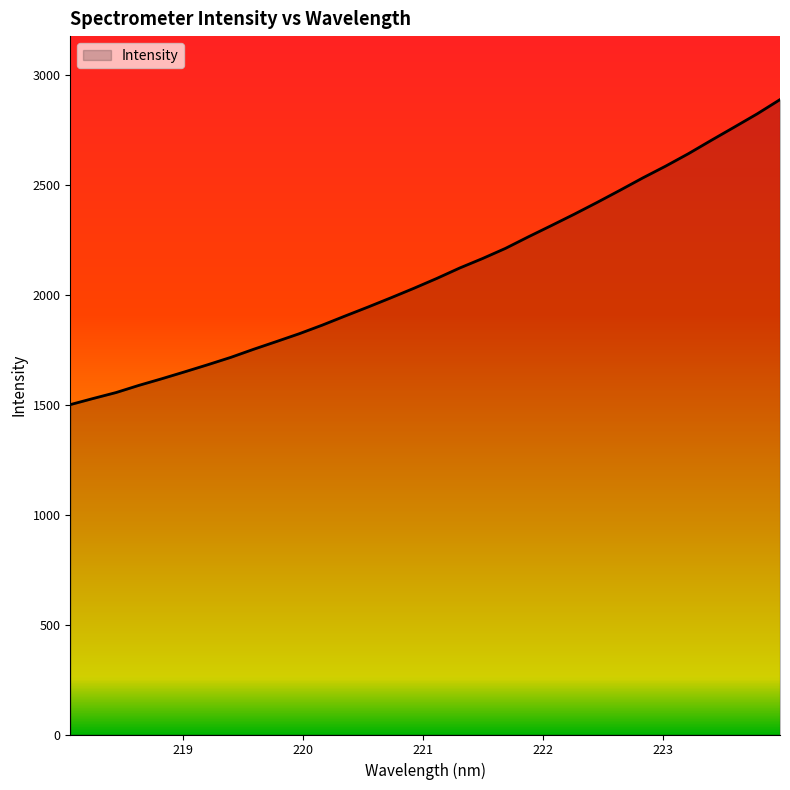

What is the smallest value displayed?

1500.0